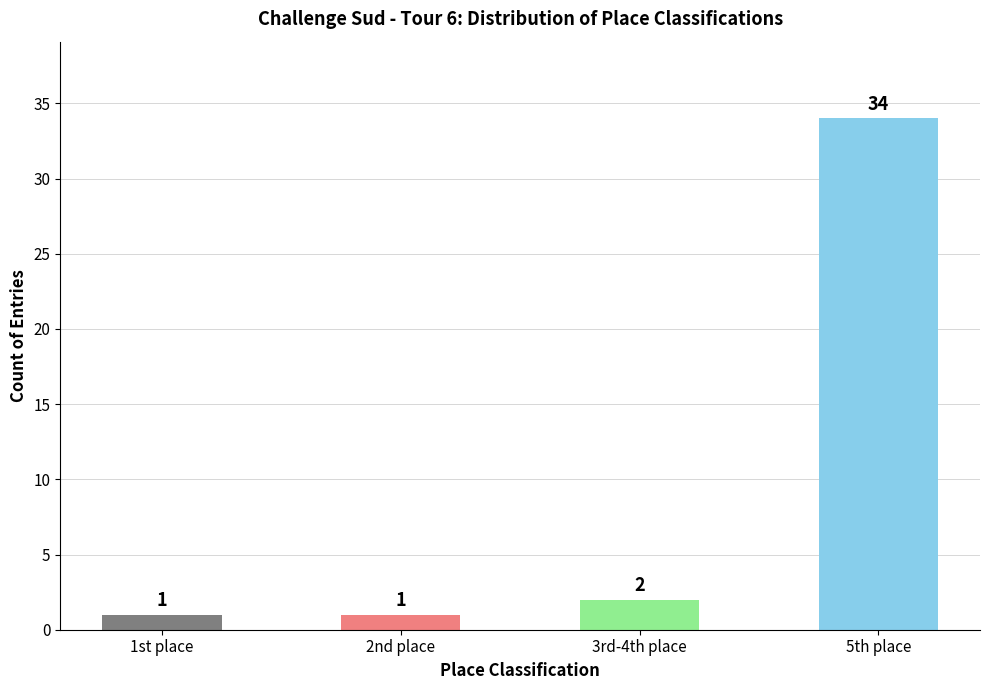

Which label corresponds to the largest value in the chart?

5th place